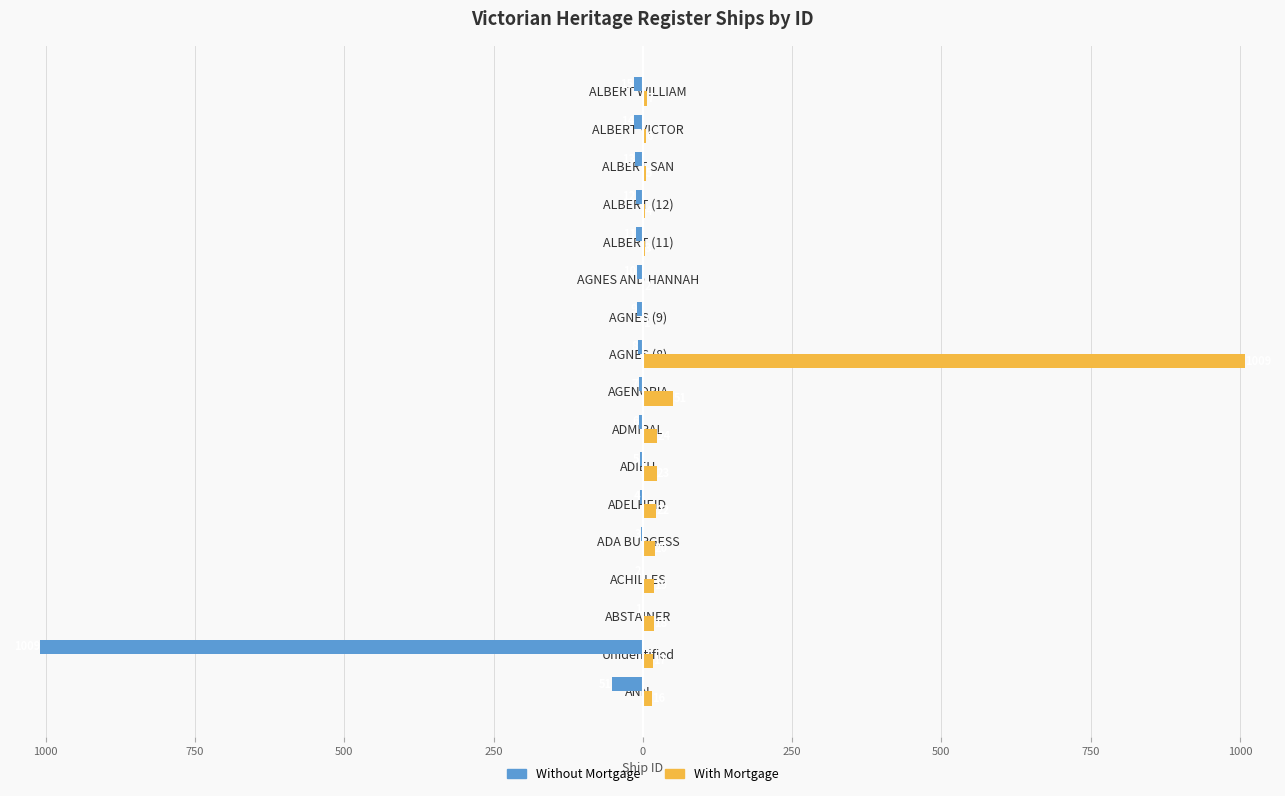

What are all the series names shown in the legend?

Without Mortgage, With Mortgage